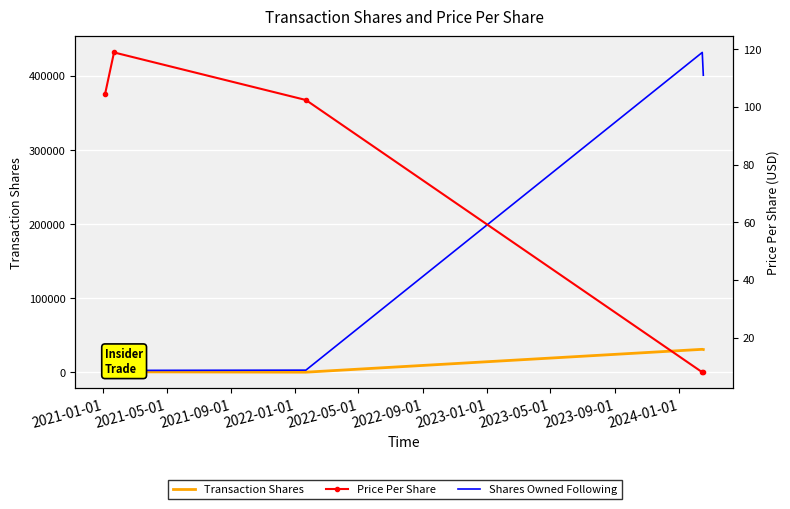

What is the maximum value shown in the chart?

431814.0